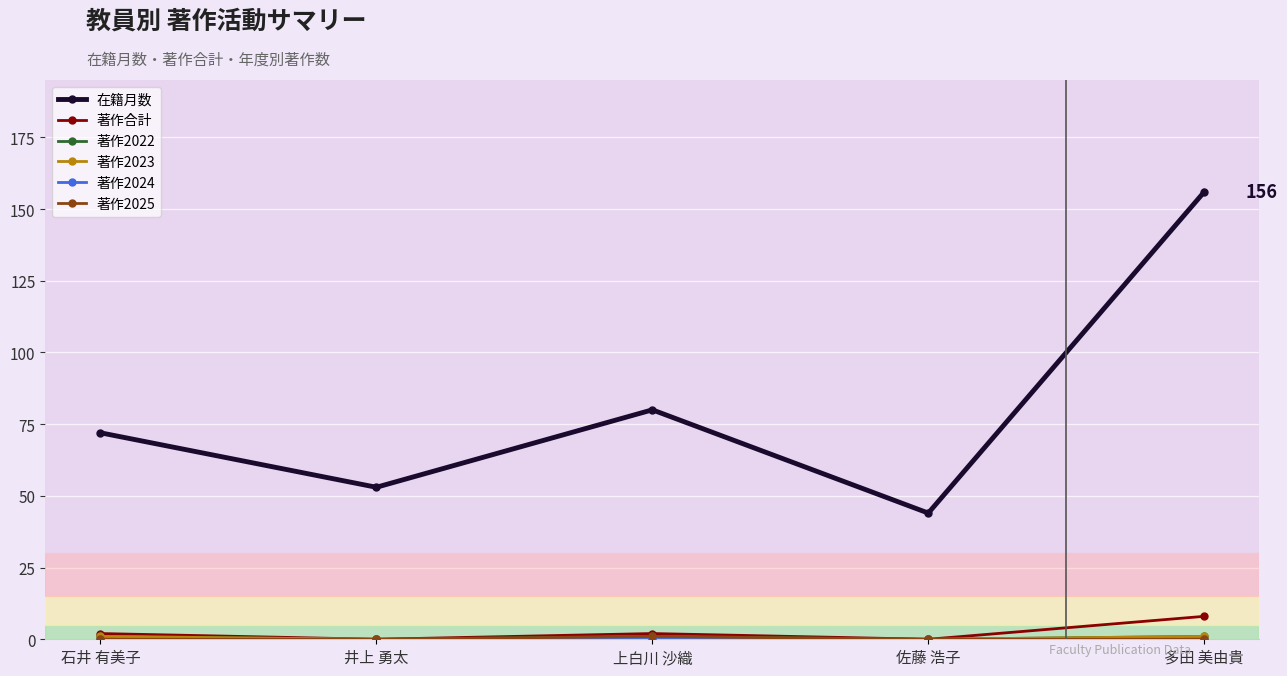

True or false: 在籍月数 has more than 2 points higher than both neighbors.

False